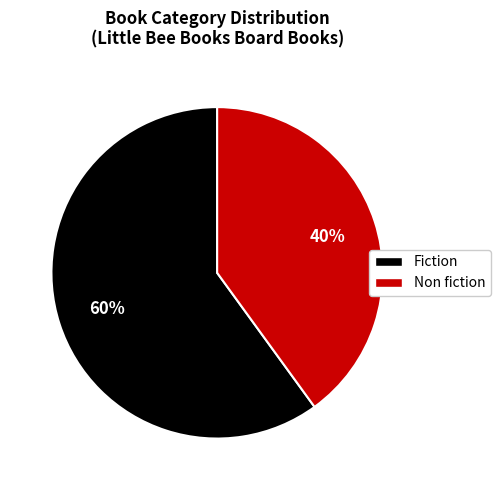

What percentage is the Non fiction slice, to the nearest percent?

40%